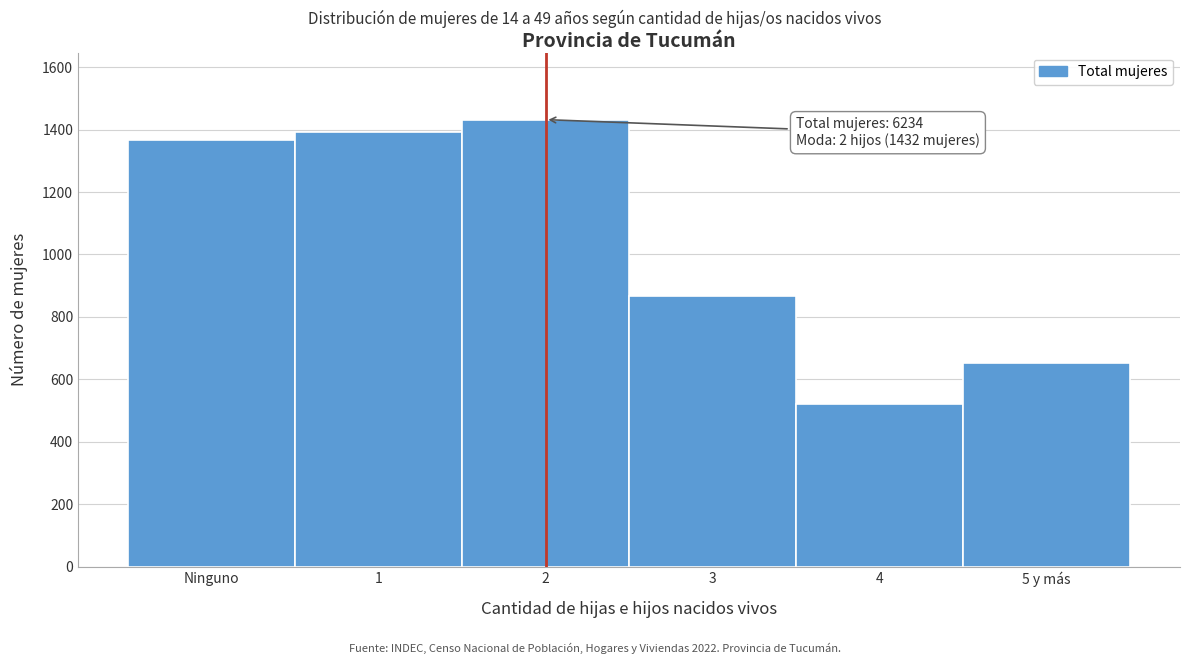

Reading right to left, extract all data points from this chart.

654	520	868	1432	1392	1368